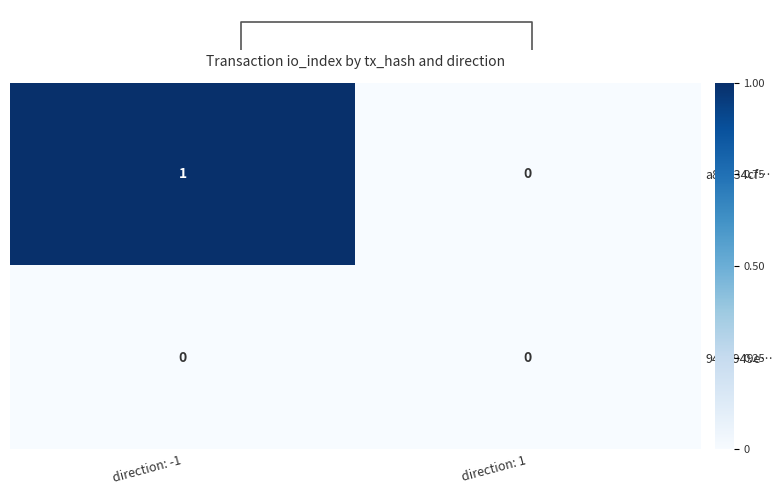

Is it true that a85b34cf… equals 1 at direction: 1?

False